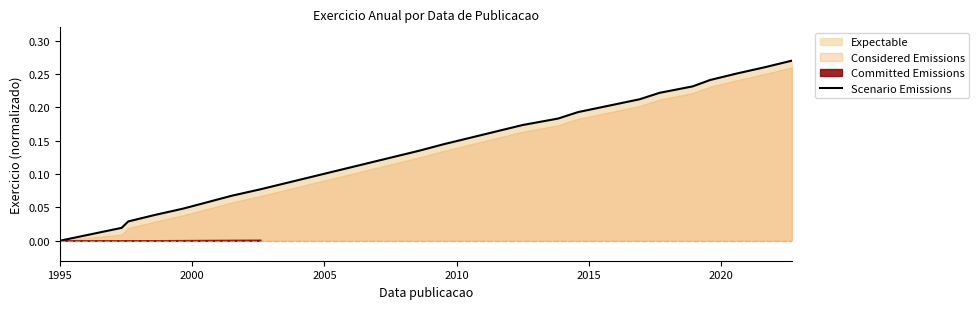

What is the sum of all values?

3.8